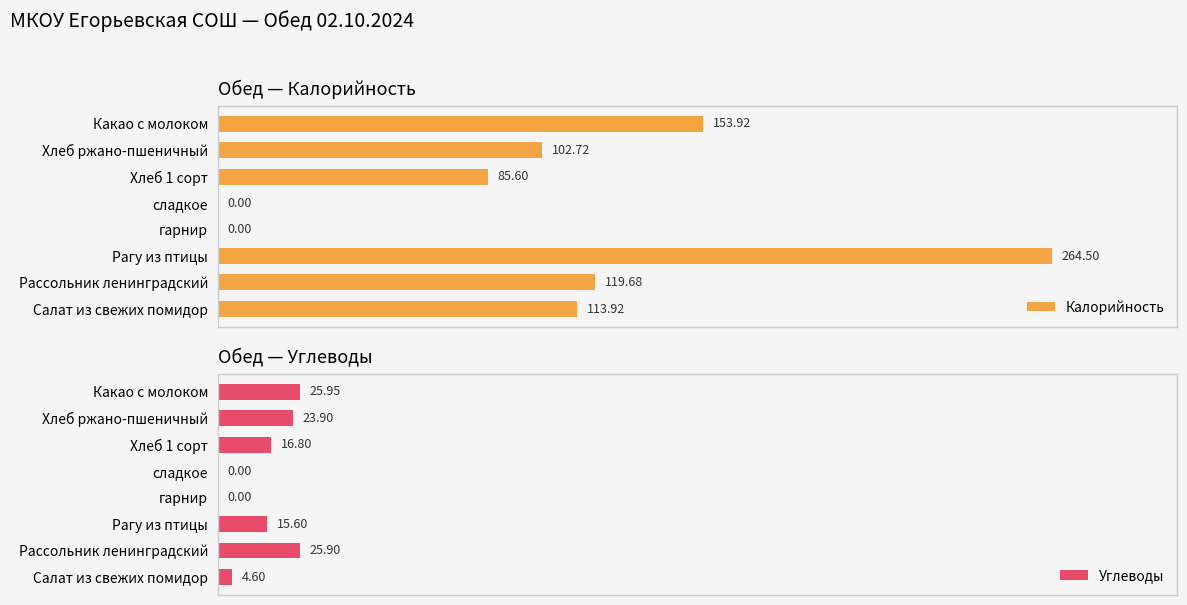

Which series has the largest total across all categories?

Калорийность